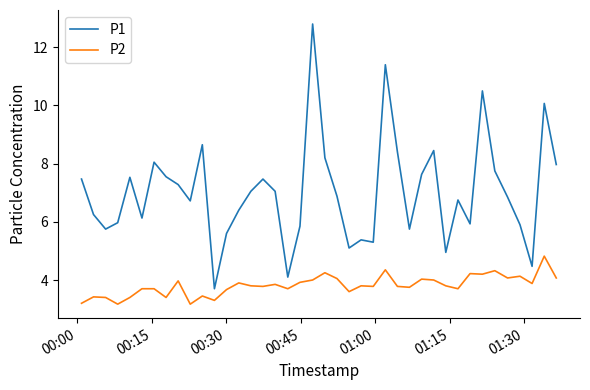

List the series in order of their peak value, lowest first.

P2, P1